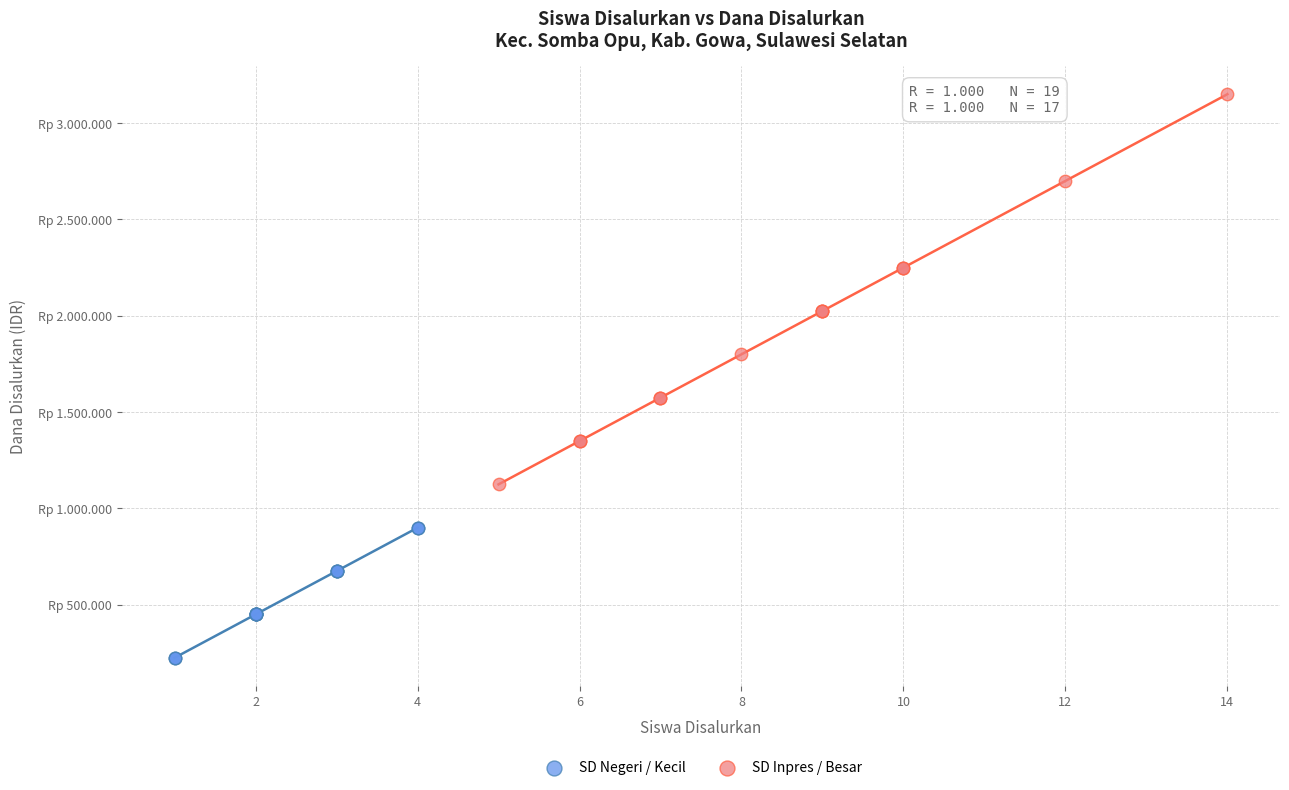

What are all the series names shown in the legend?

SD Negeri / Kecil, SD Inpres / Besar